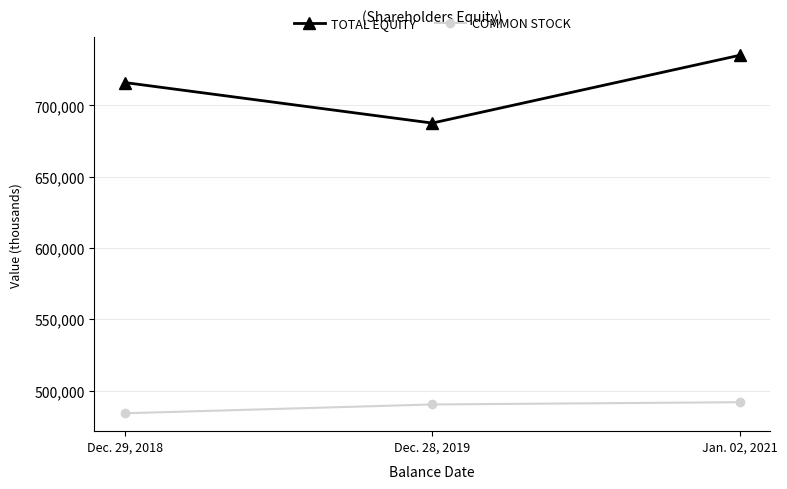

Which category has the lowest value in the TOTAL EQUITY series?

Dec. 28, 2019